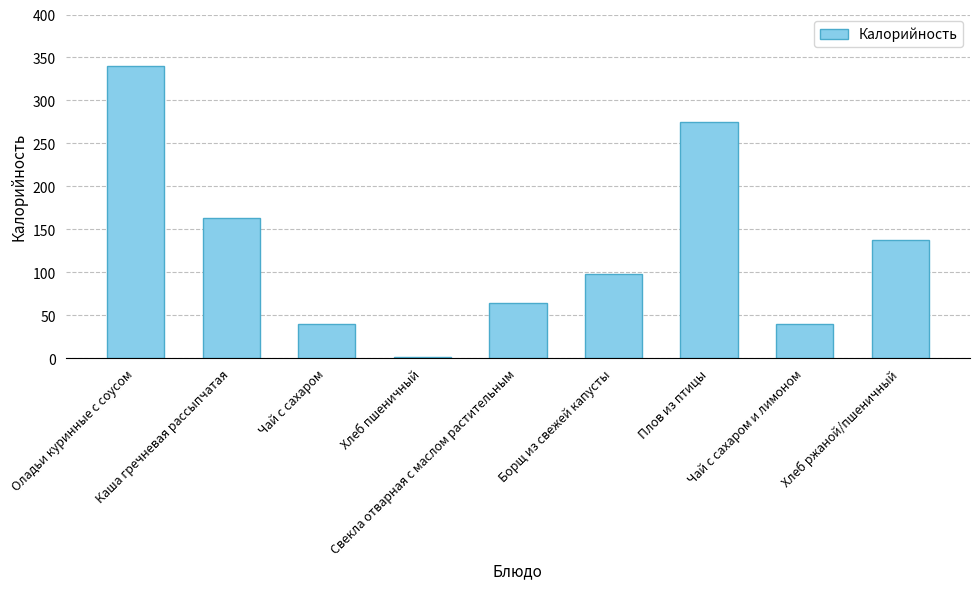

What is the value of the 9th bar from the left?

138.0